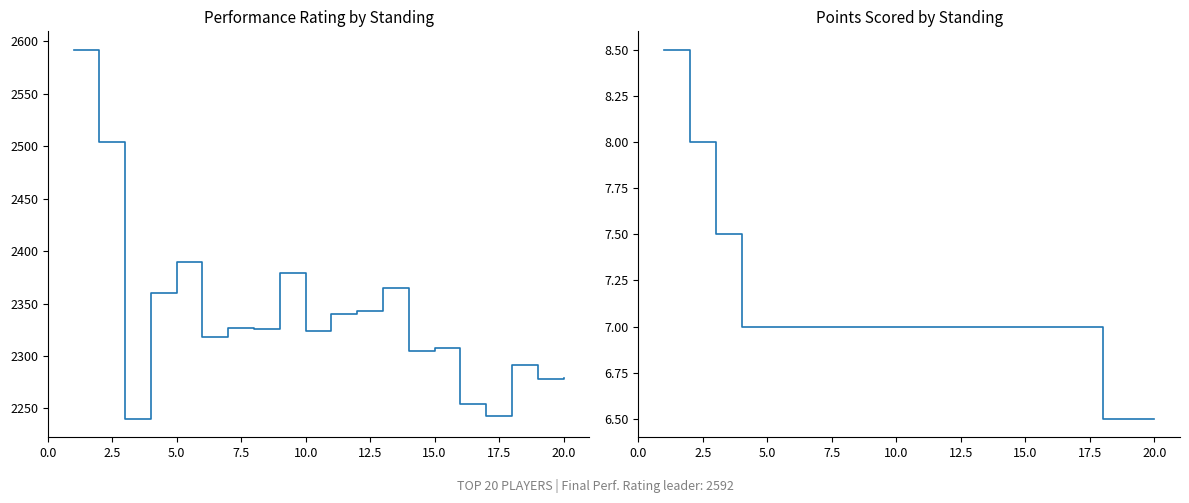

How many distinct data groups are displayed?

2